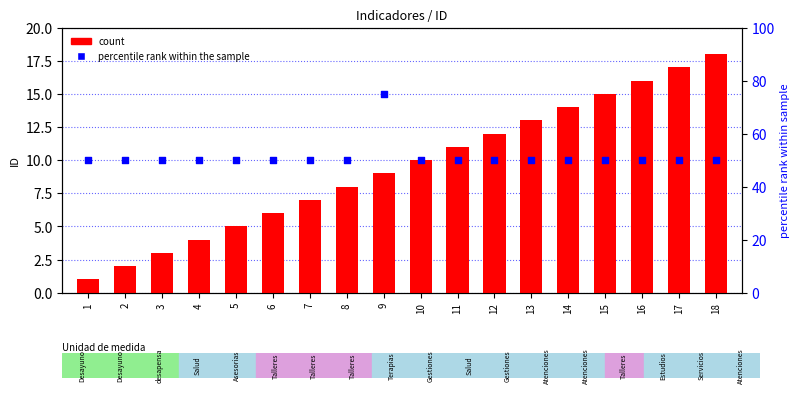

Which series reaches the maximum Y coordinate?

percentile rank within the sample